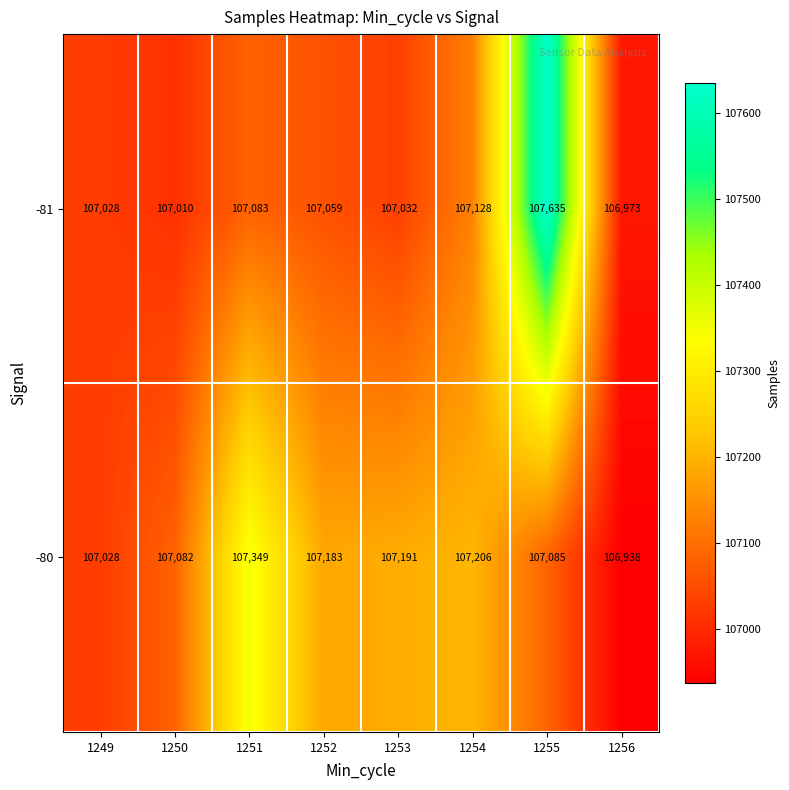

Between 1252 and 1255, which series saw the biggest shift?

-81